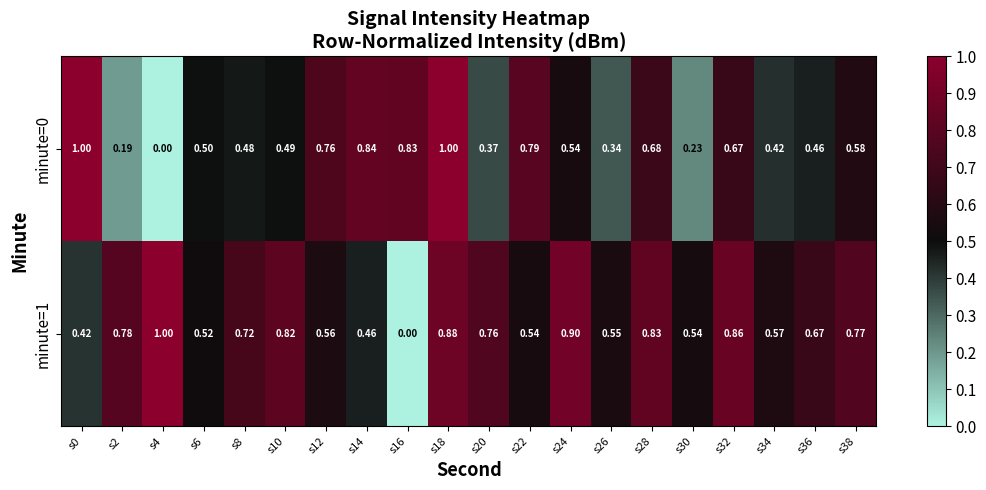

Is the value of minute=1 at s34 greater than the value of minute=0 at s24?

Yes